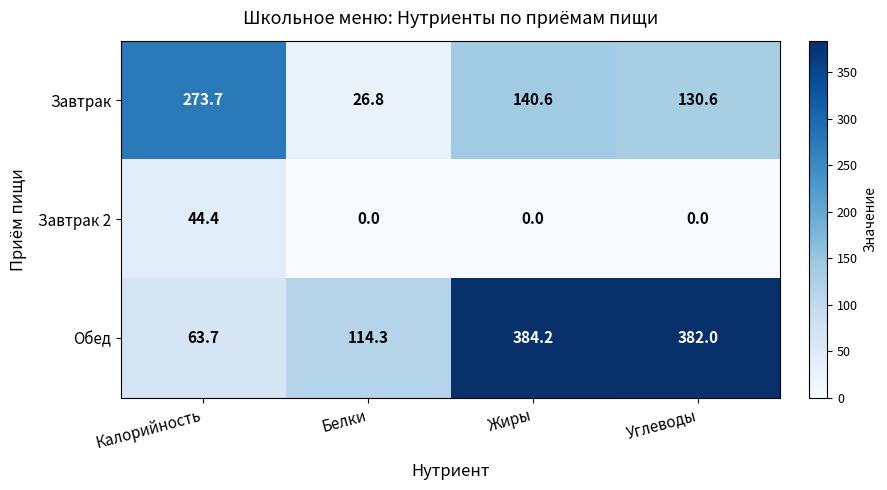

What is the average value of the Обед series?

236.1